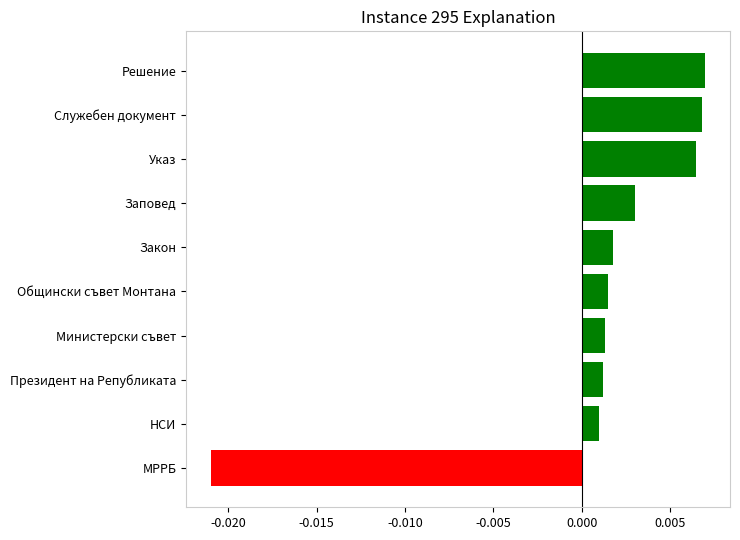

Which category has the lowest value across all series?

МРРБ